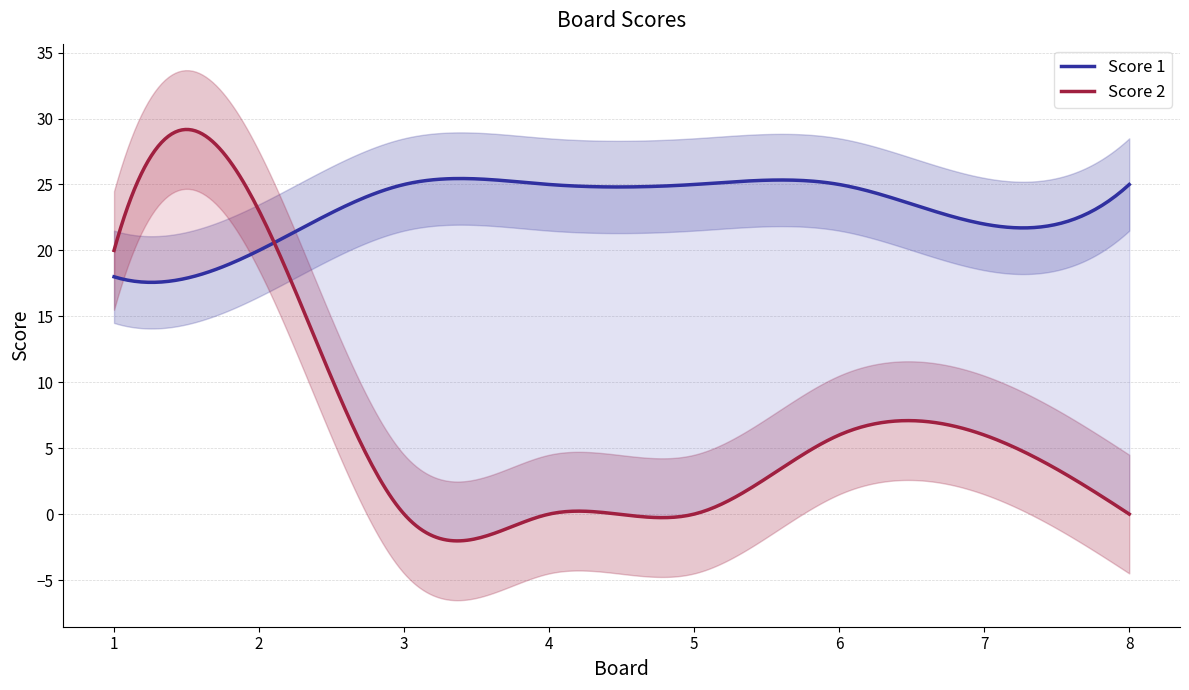

At which category does the chart reach its minimum across all series?

3